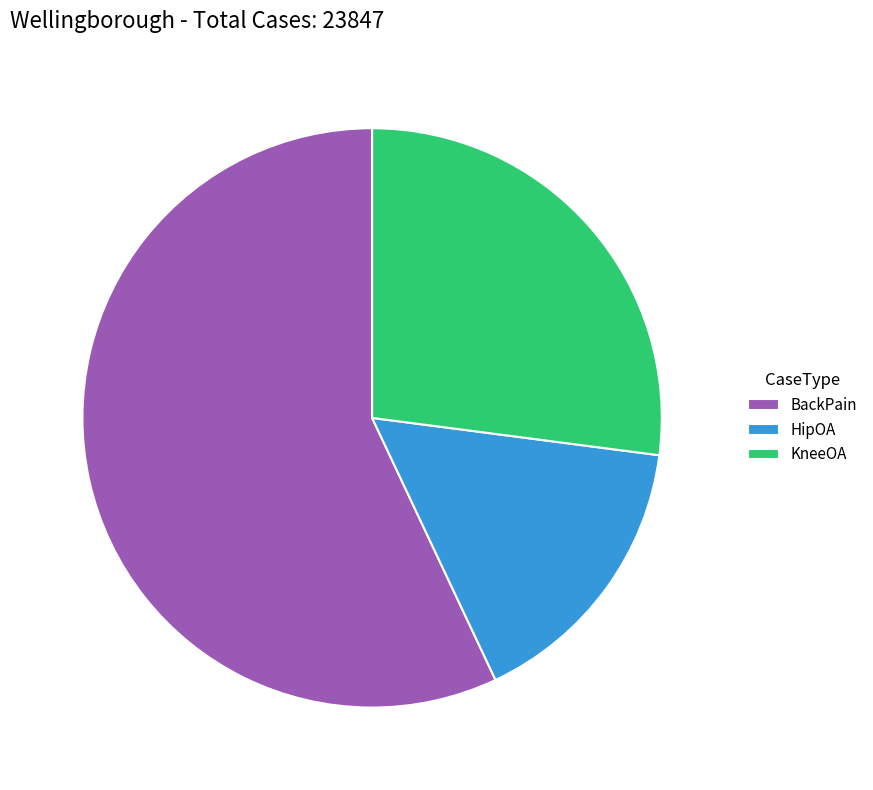

Which category has the smallest portion of the pie?

HipOA